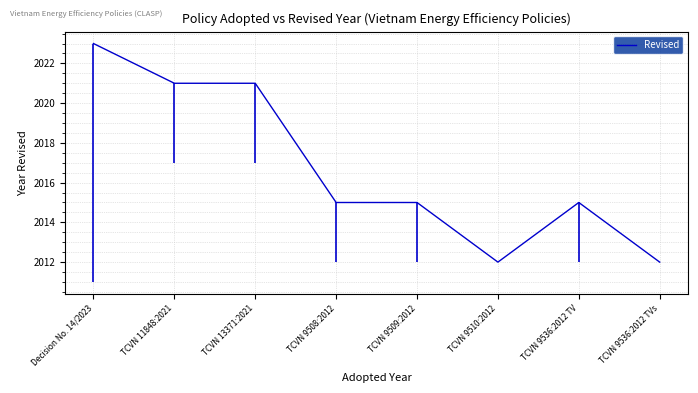

How many values are between 2015 and 2021?

5